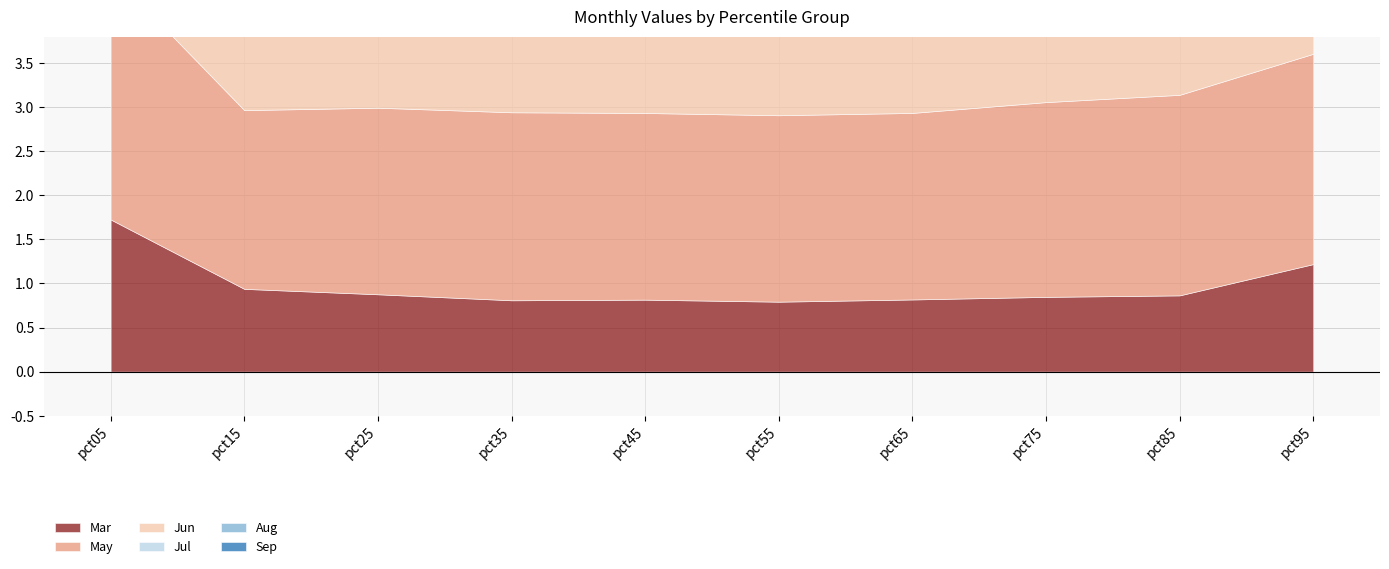

Count the Aug values in the range 1 to 2.

9